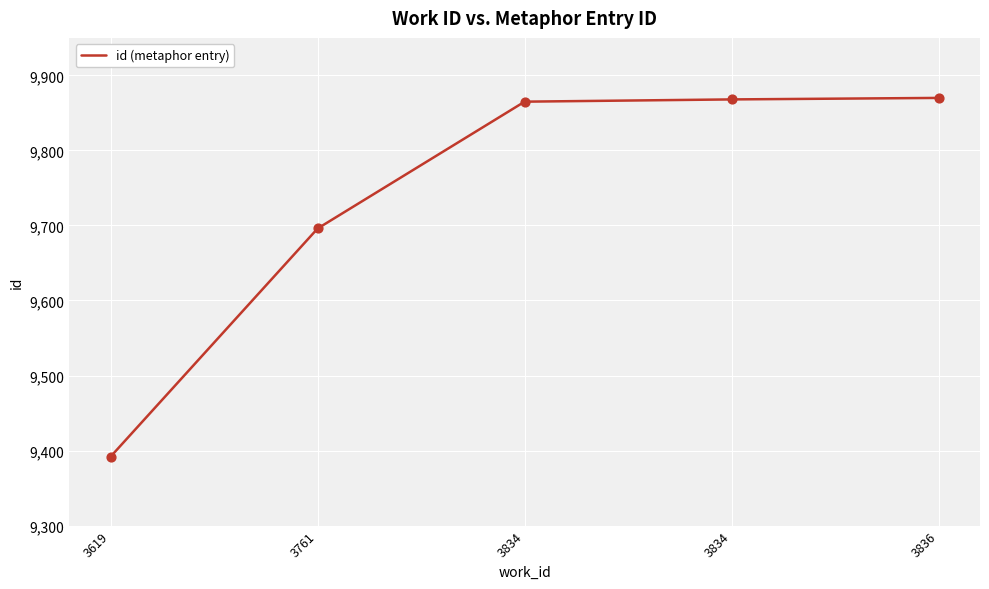

What is the change in value from 3834 to 3836?

+5